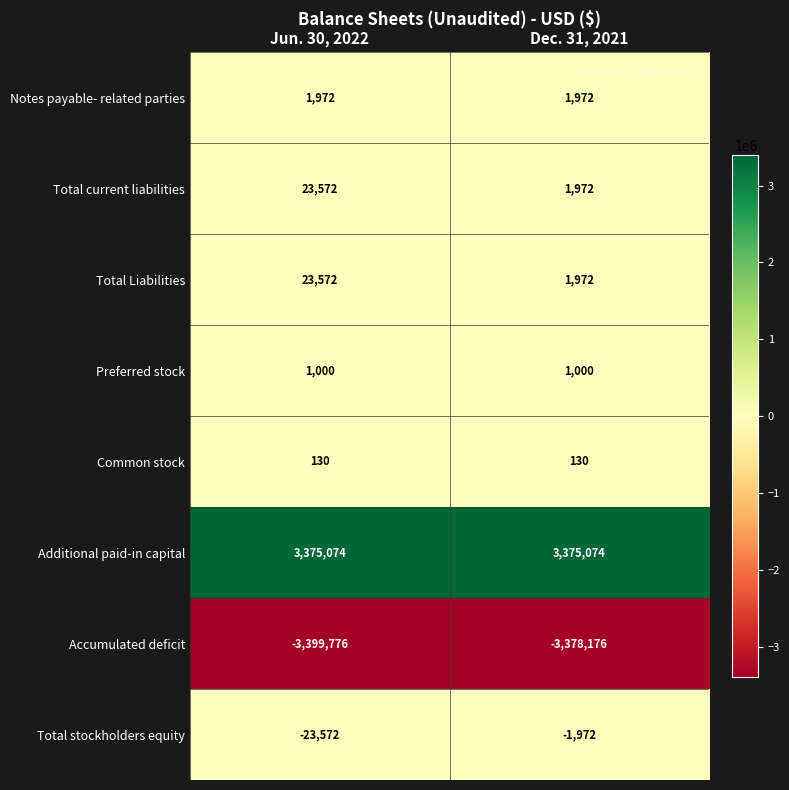

The value of Additional paid-in capital at Jun. 30, 2022 is 3375074. True or false?

True